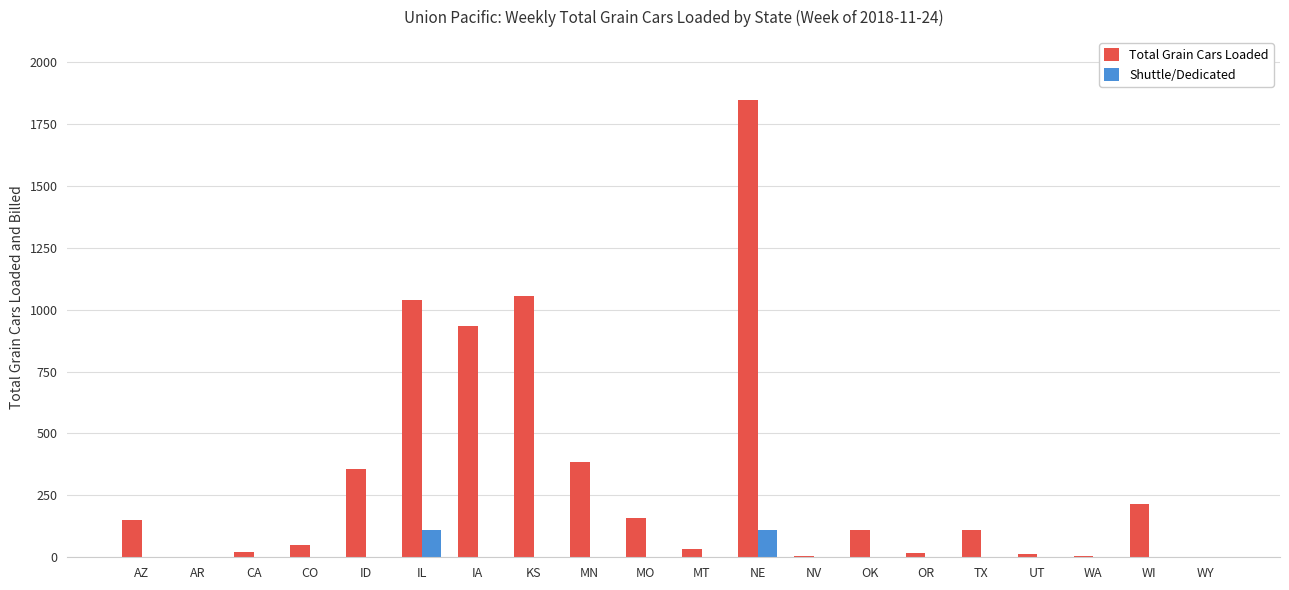

The Shuttle/Dedicated series shows 0 at TX. True or false?

True